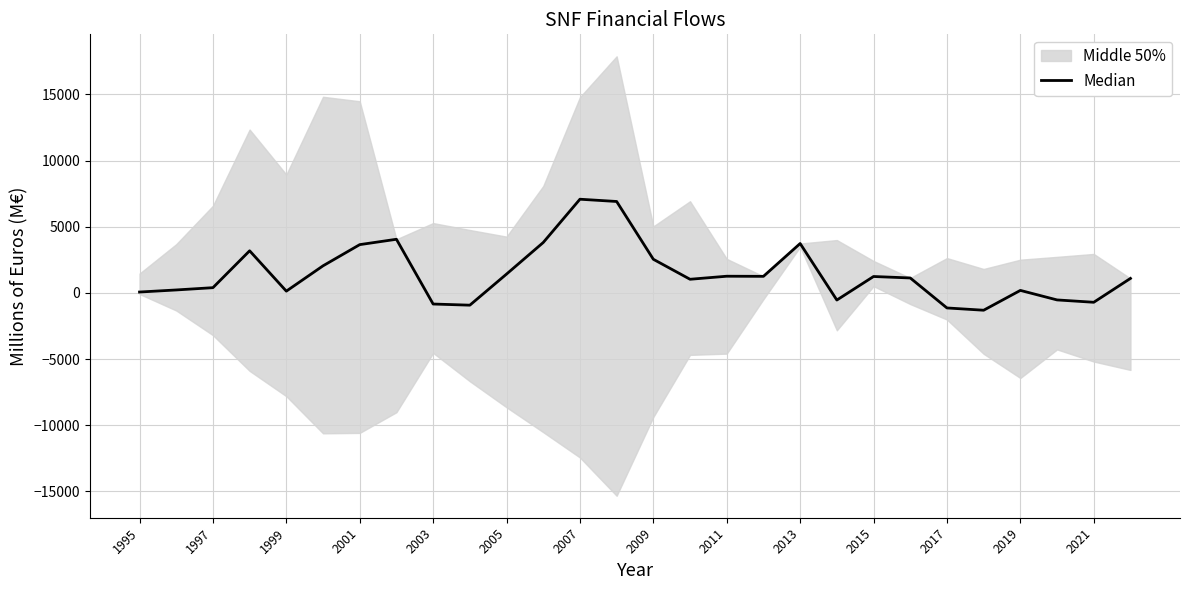

How many values are above zero?

21